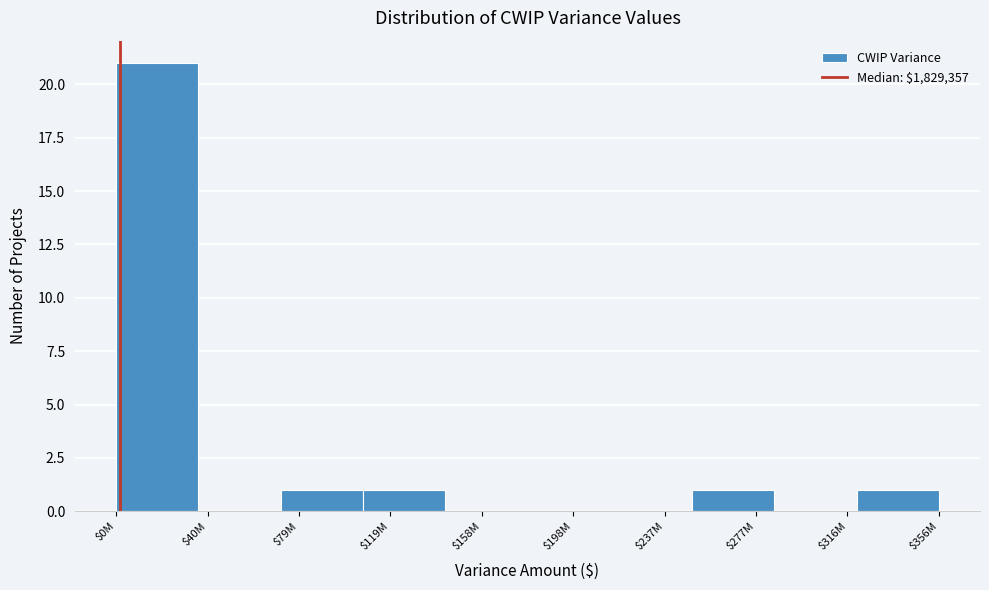

Is it true that the value at $277M is 2?

False